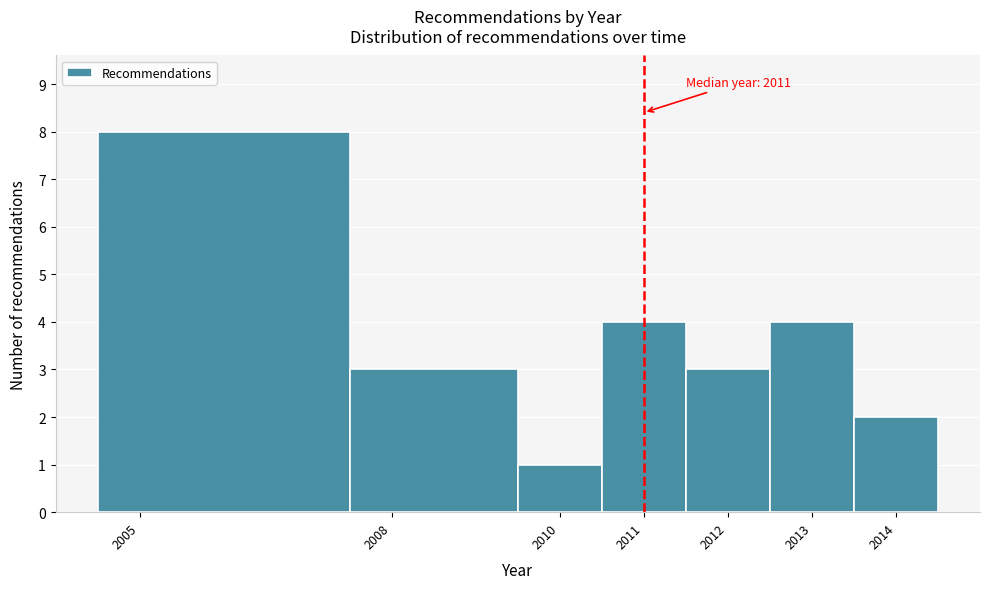

Over which range of the x-axis is the bar tallest?

2004.5 to 2007.5